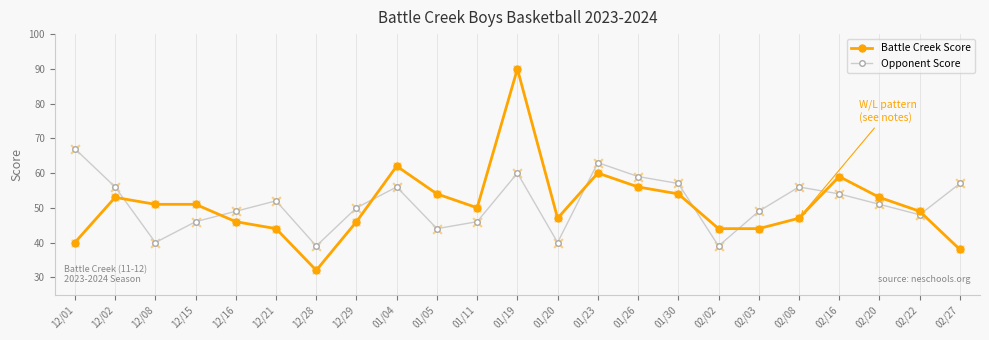

Which series has the widest spread of values?

Battle Creek Score